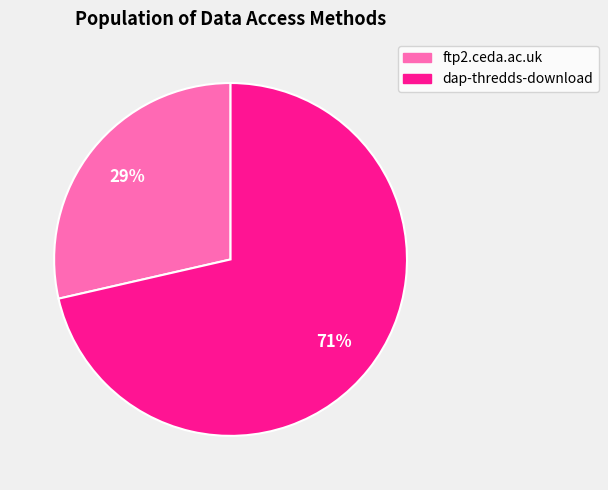

What is the smallest slice in the pie chart?

ftp2.ceda.ac.uk